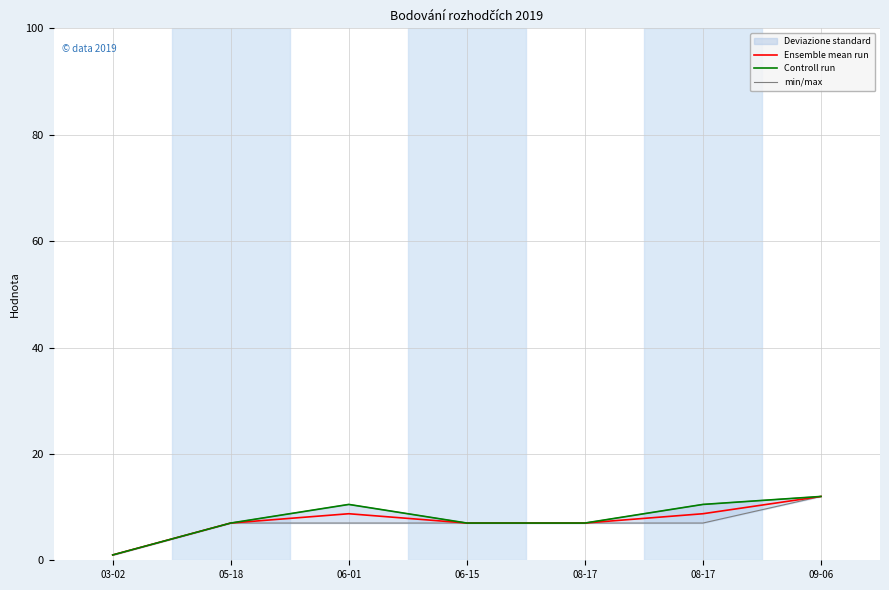

True or false: min/max and Controll run cross at least once.

False